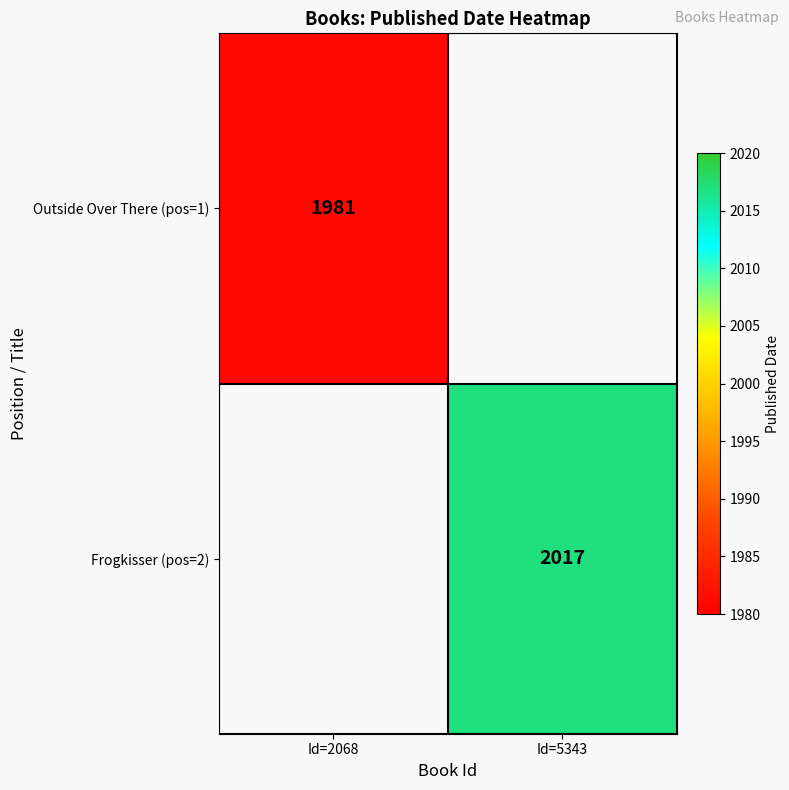

Is it true that Frogkisser (pos=2) equals 2017 at Id=5343?

True